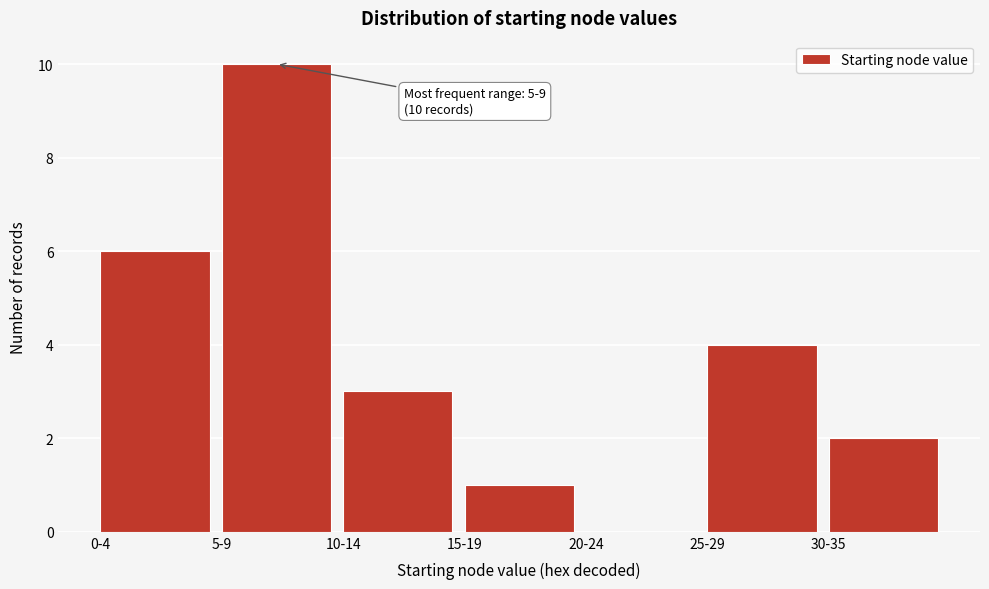

Reading left to right, list all the values displayed in this chart.

0-4=6	5-9=10	10-14=3	15-19=1	20-24=0	25-29=4	30-35=2